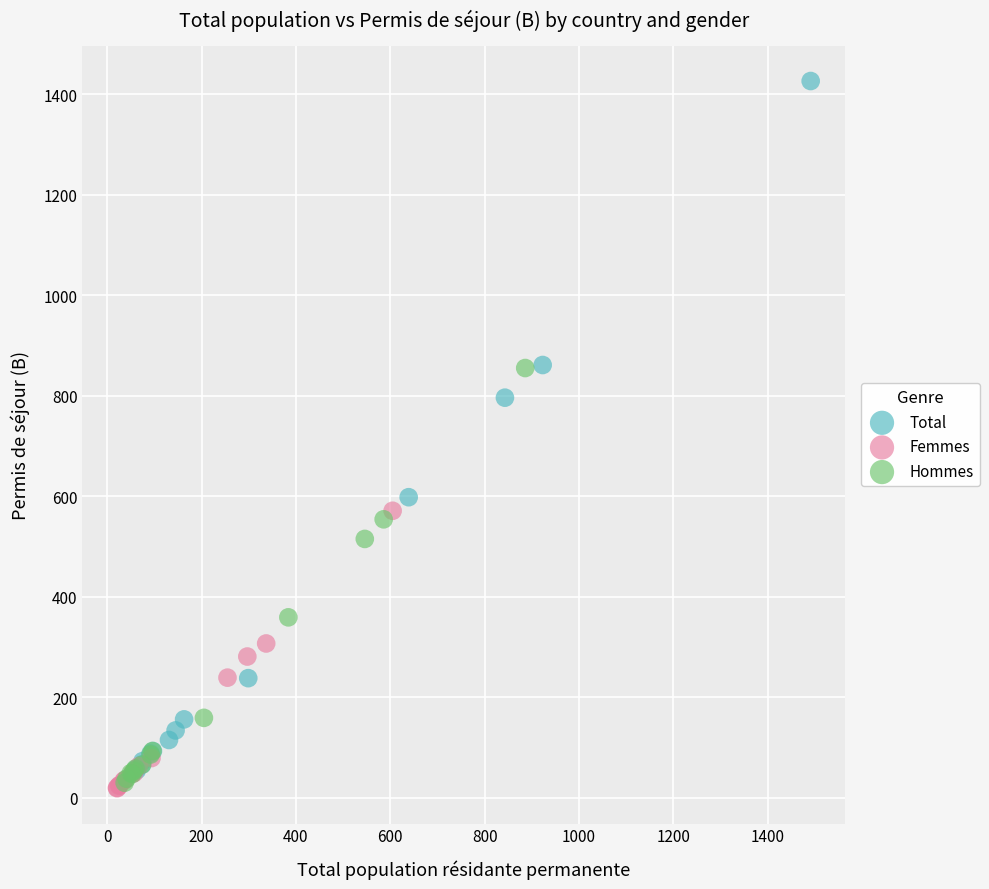

Which series has the largest Y range (max minus min)?

Total